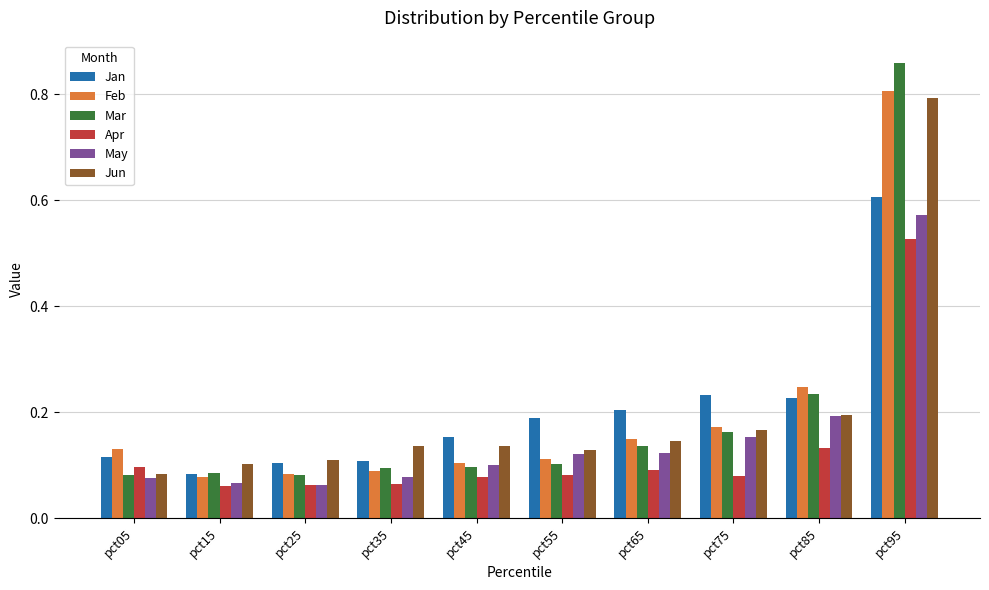

Count the Jan values in the range 0 to 1.

10